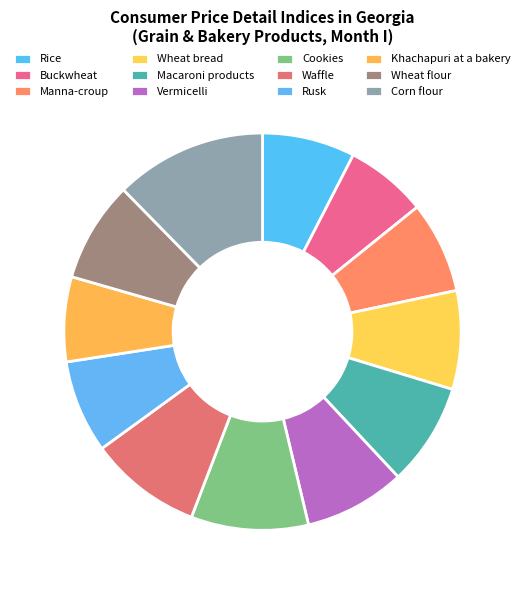

Which slice is the largest?

Corn flour